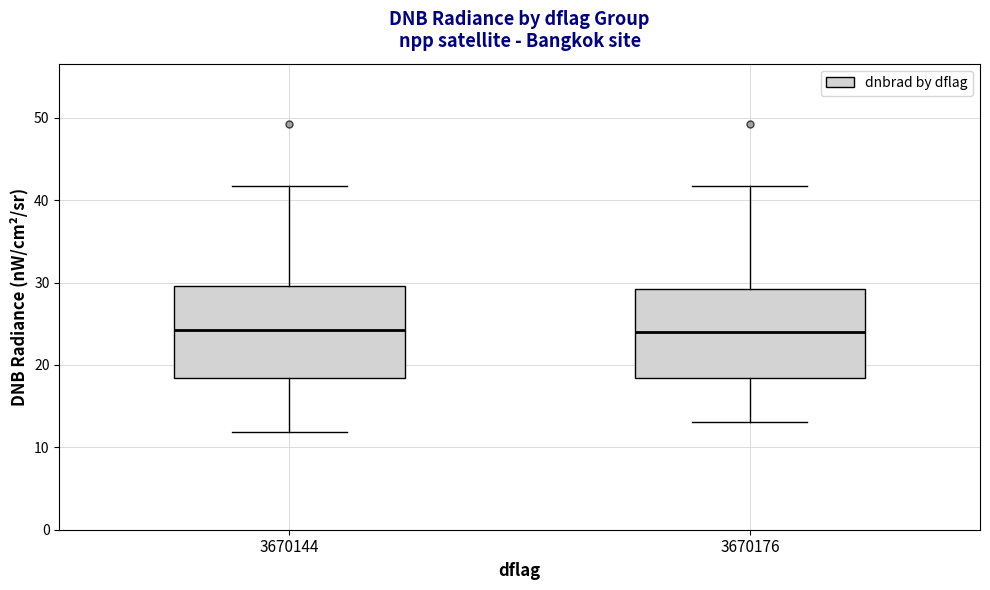

Reading left to right, read every box against the y-axis: the position of its median line, the range the box covers, and the ends of its whiskers. The values are not printed on the chart, so give them approximately, as read against the axis.

3670144: median 24, box 18 to 30, whiskers 12 to 42
3670176: median 24, box 18 to 29, whiskers 13 to 42